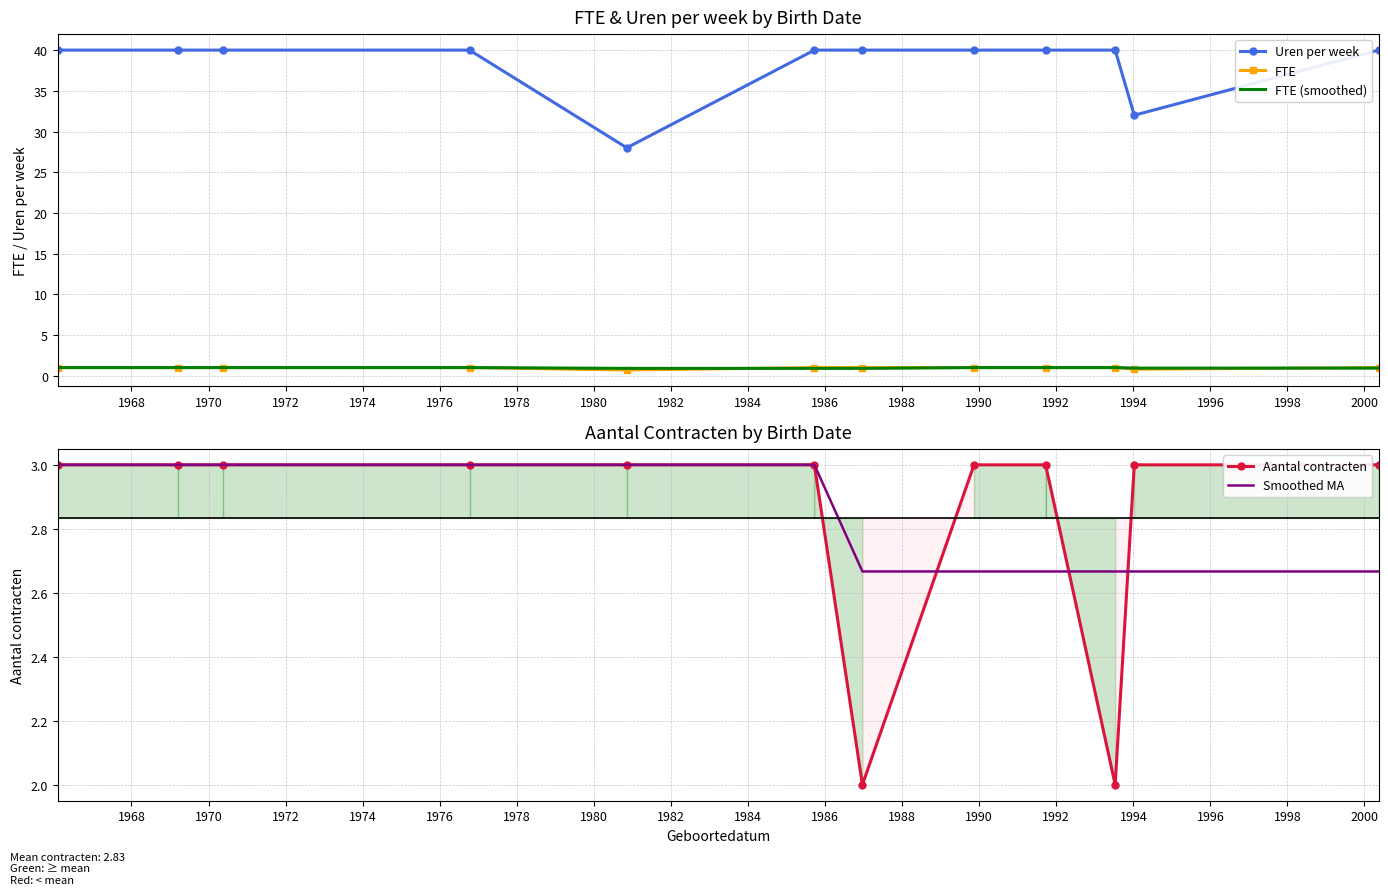

True or false: FTE (smoothed) and Uren per week cross at least once.

False